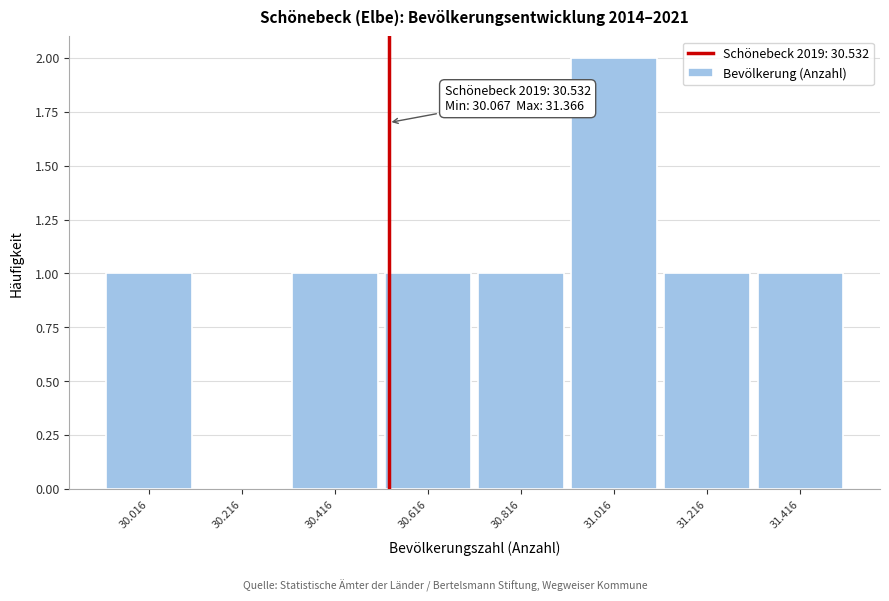

Reading left to right, what are all the values shown in this chart?

30.016=1	30.216=0	30.416=1	30.616=1	30.816=1	31.016=2	31.216=1	31.416=1